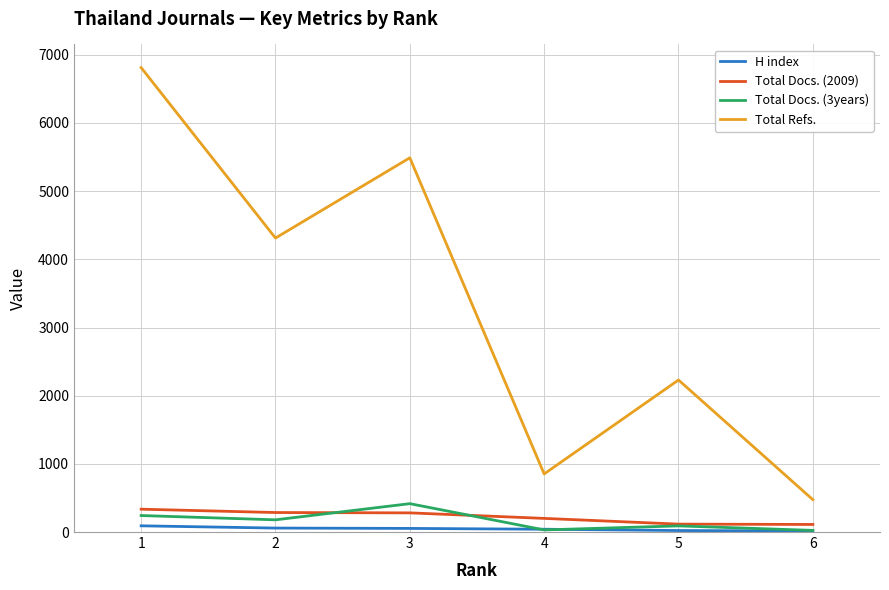

The value of Total Refs. at 2 is 4312. True or false?

True